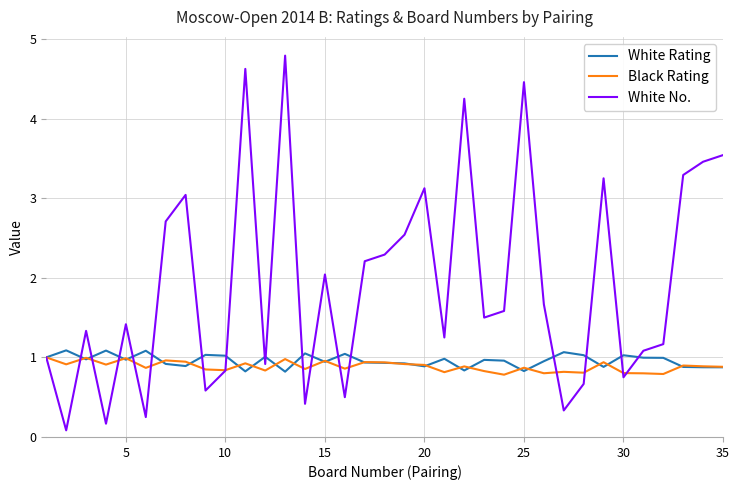

Which series has the largest total across all categories?

White No.